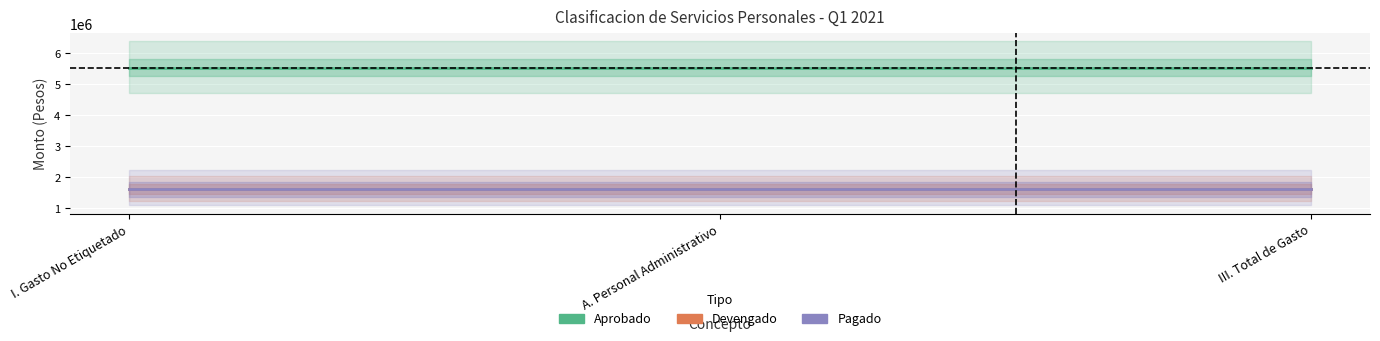

What is the smallest value displayed?

1611431.2